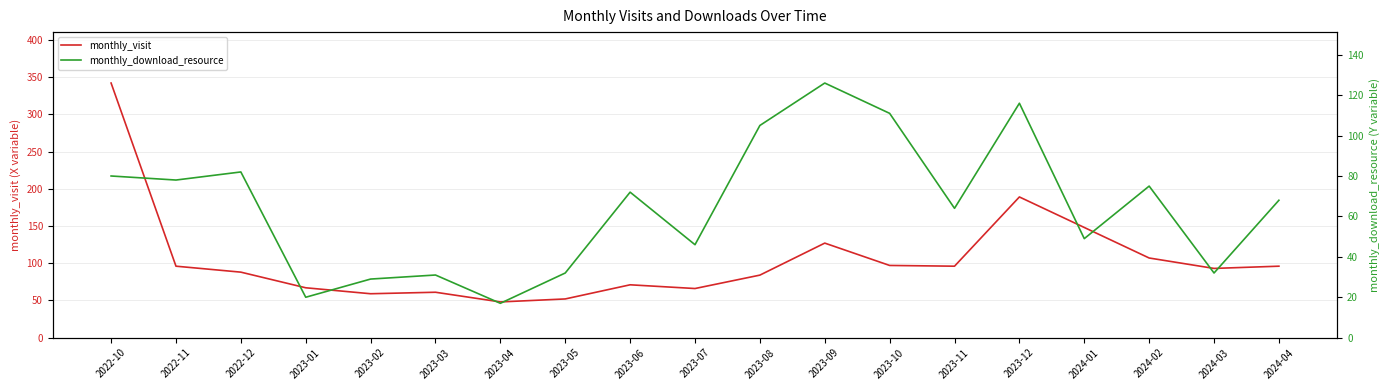

How many categories are shown in the chart?

19